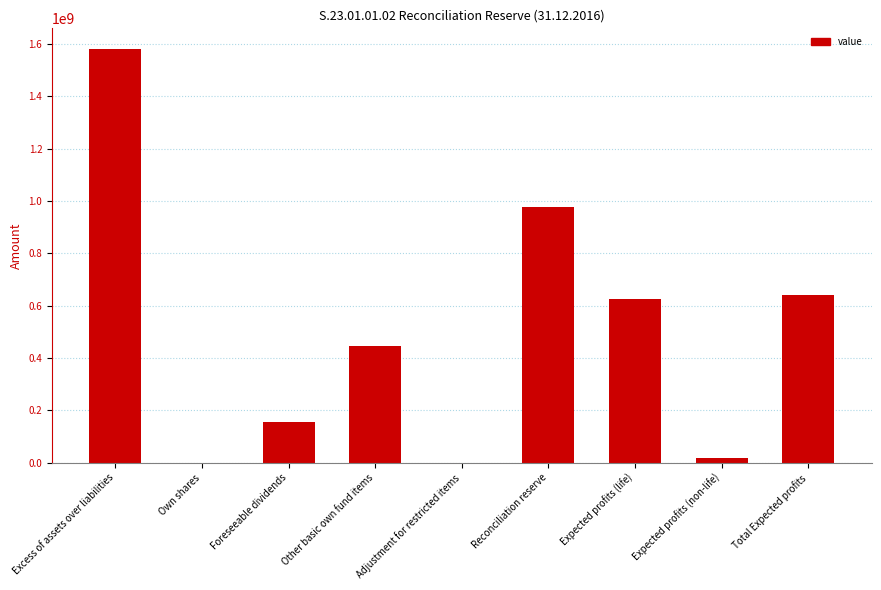

True or false: the data shows 642203407.6 at Total Expected profits.

True